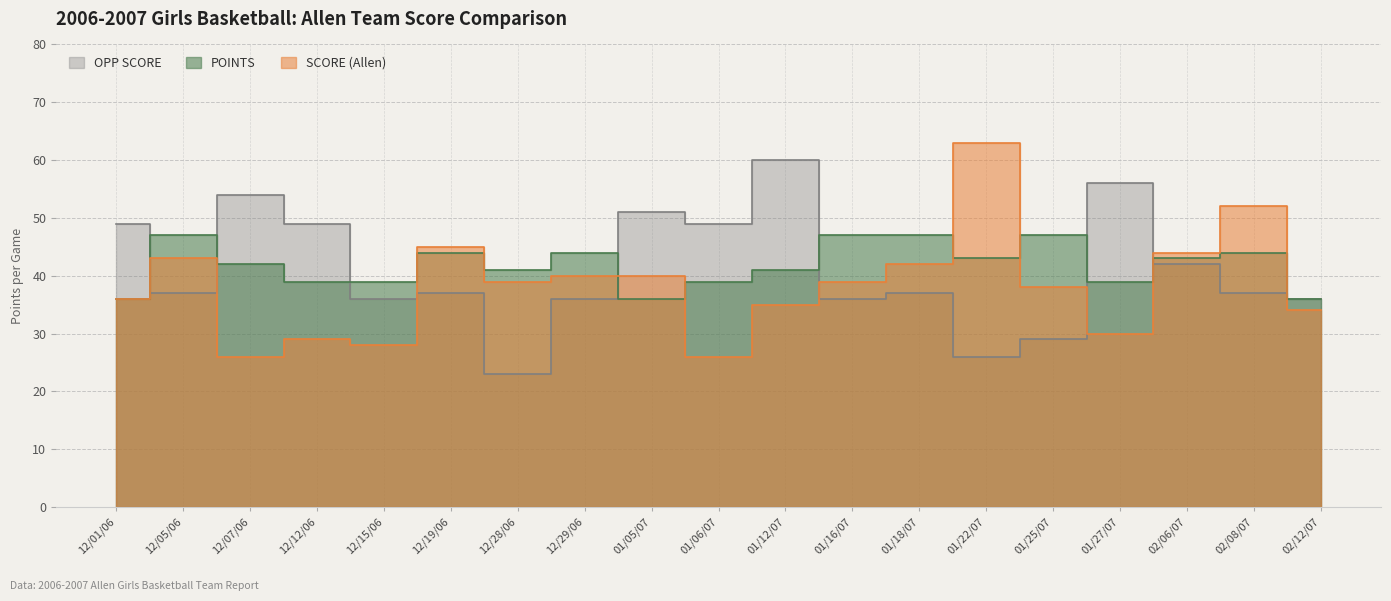

How many values in the POINTS series are below 42?

9